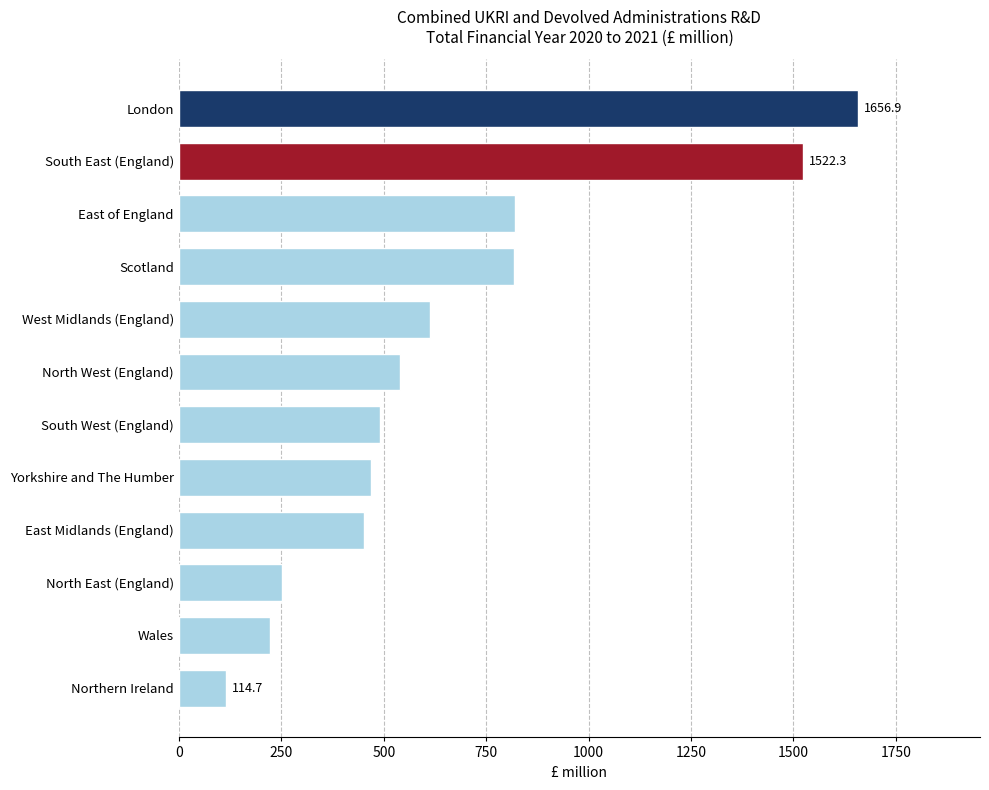

Which label corresponds to the smallest value in the chart?

Northern Ireland